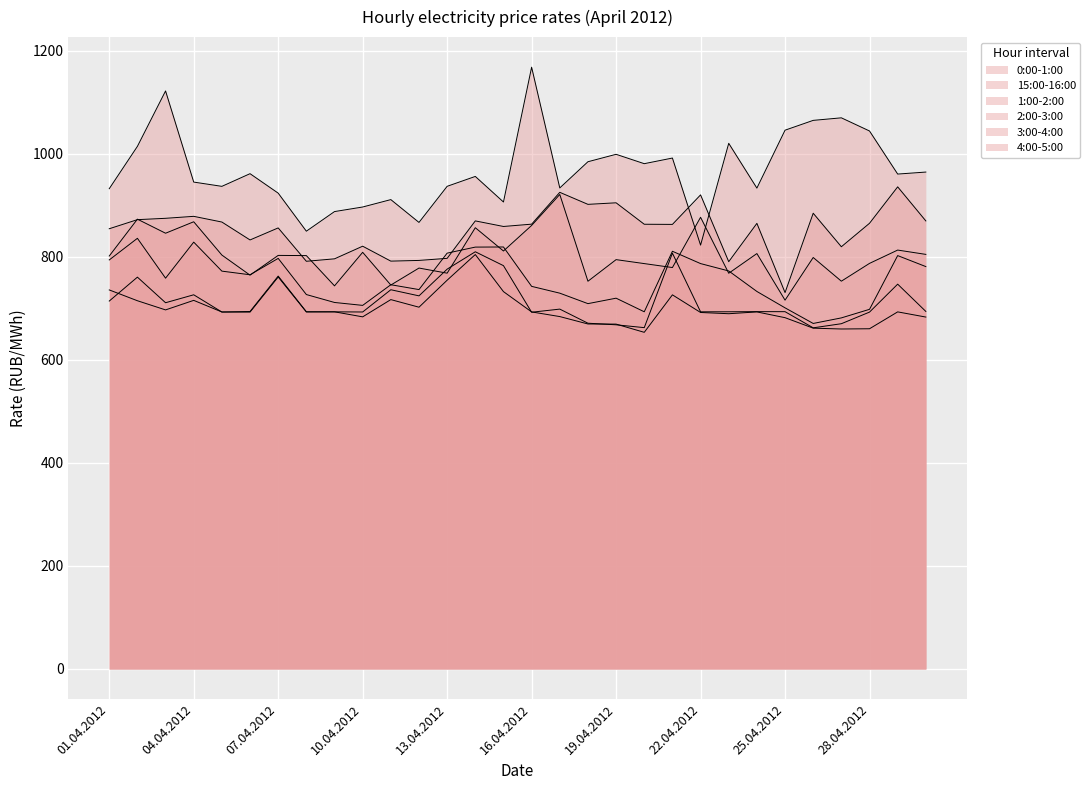

Which series has the largest total across all categories?

15:00-16:00